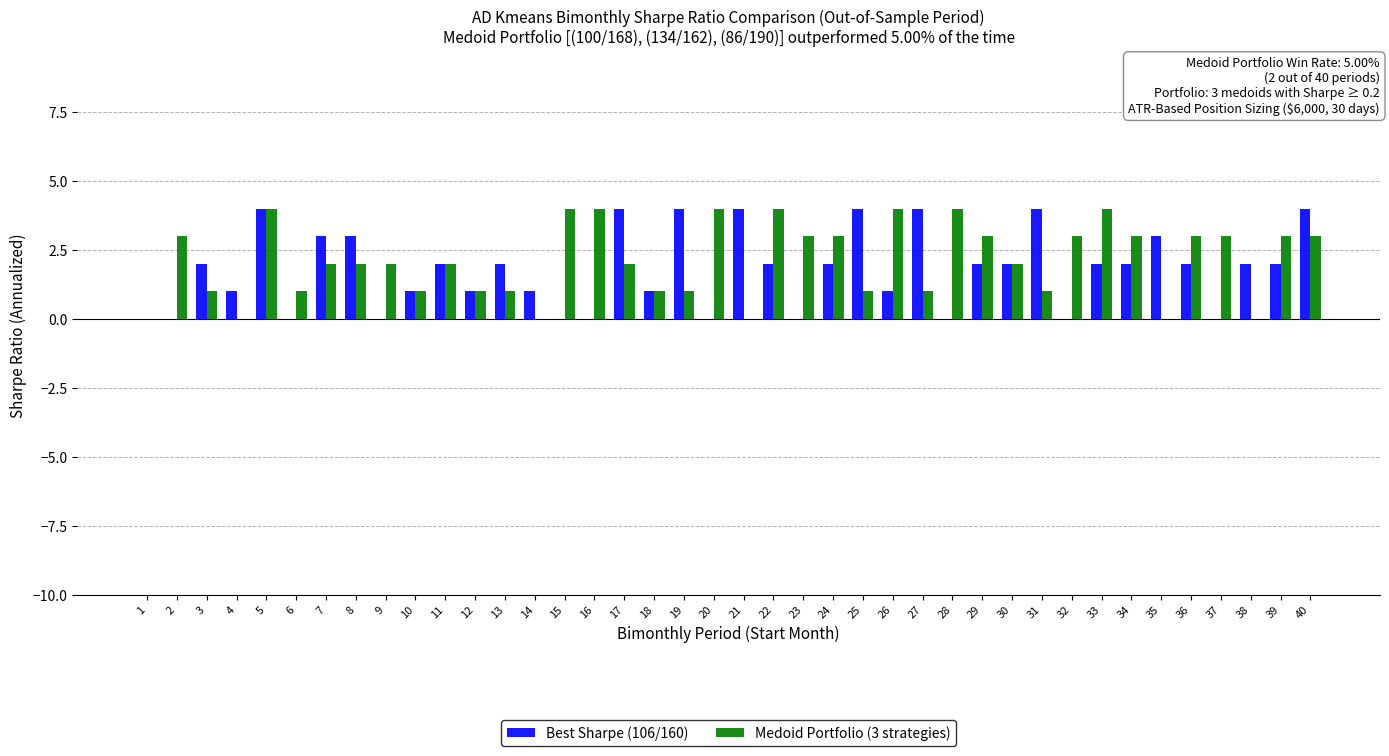

At which category is the sum across all series the highest?

5